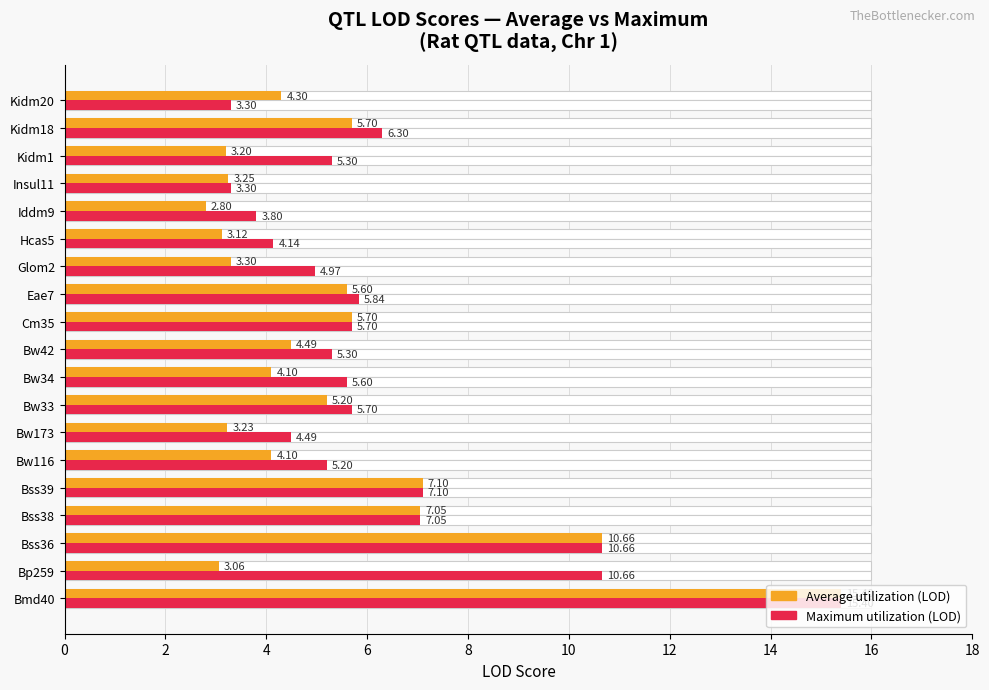

What is the value of the Maximum utilization (LOD) bar at the 2nd from the left?

10.7